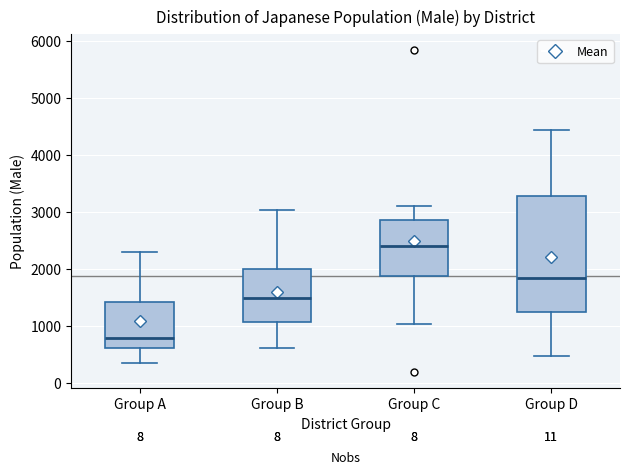

Comparing the boxes themselves (not the whiskers), which one is the tallest?

Group D